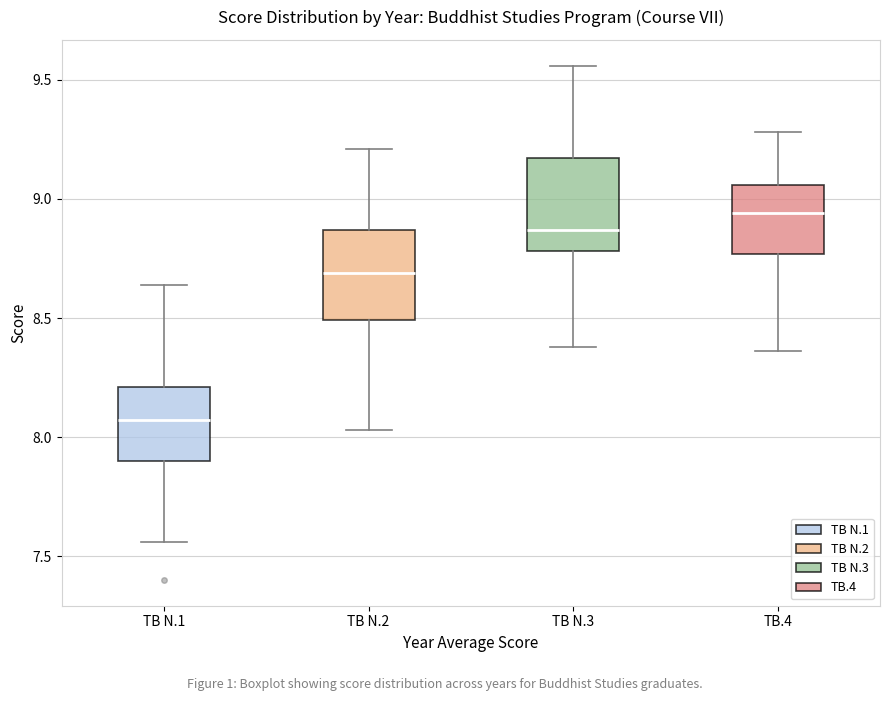

Reading left to right, transcribe this box plot: for each box, give where its median line is, the range the box spans, and where its two whiskers end, as read against the y-axis. The values are not printed on the chart, so give them approximately, as read against the axis.

TB N.1: median 8.05, box 7.90 to 8.20, whiskers 7.55 to 8.65
TB N.2: median 8.70, box 8.50 to 8.85, whiskers 8.05 to 9.20
TB N.3: median 8.85, box 8.80 to 9.15, whiskers 8.40 to 9.55
TB.4: median 8.95, box 8.75 to 9.05, whiskers 8.35 to 9.30